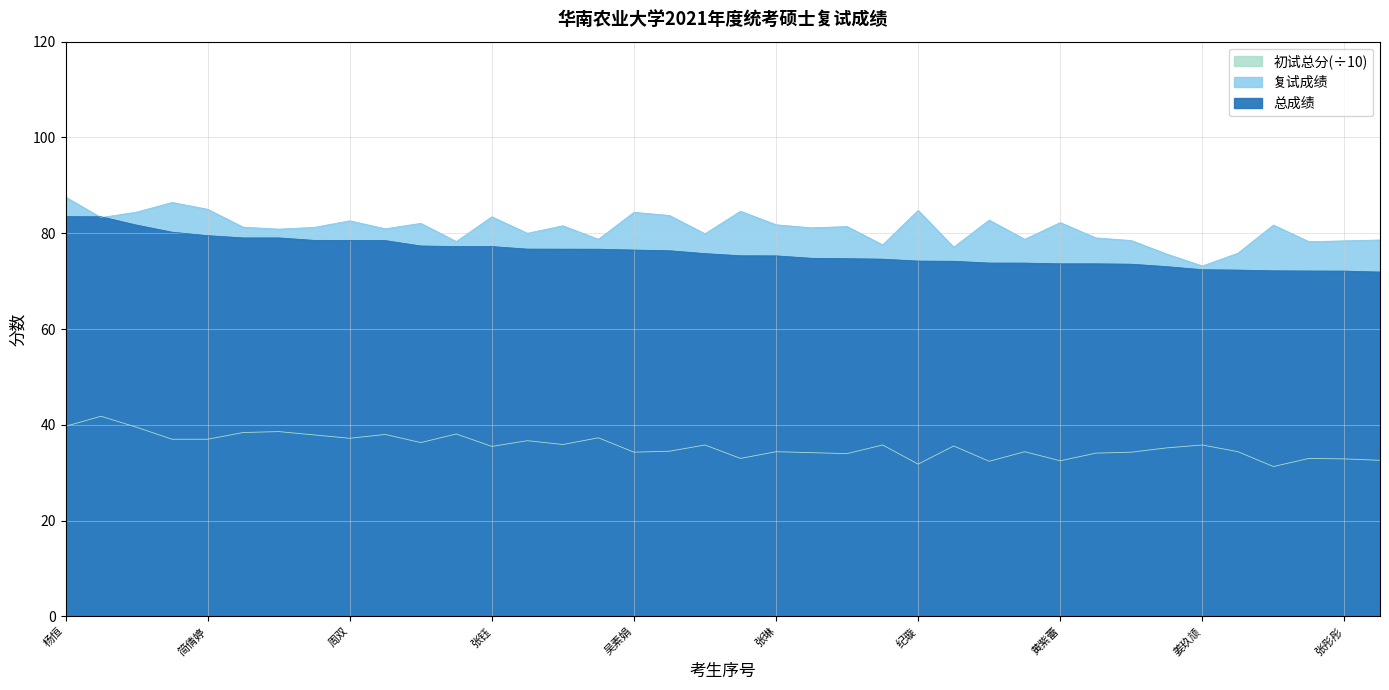

What is the minimum value shown in the chart?

31.3